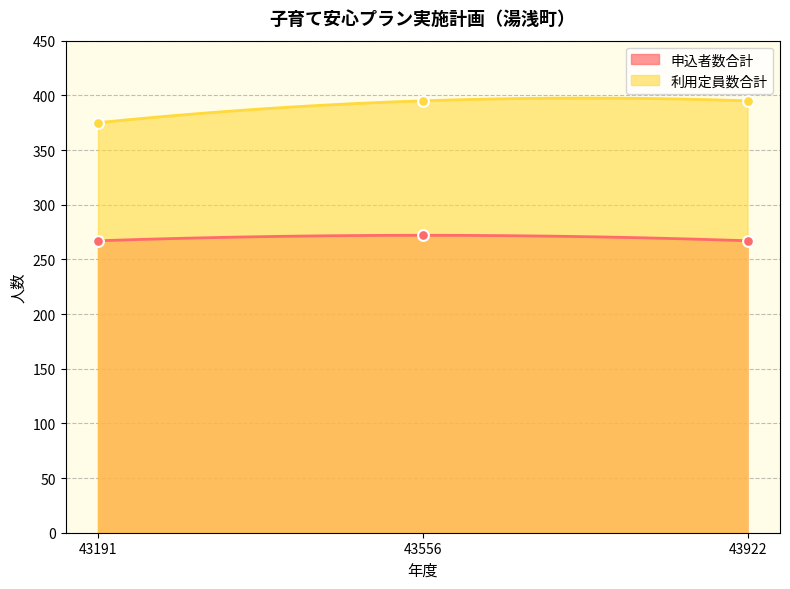

Which series has the largest Y range (max minus min)?

利用定員数合計